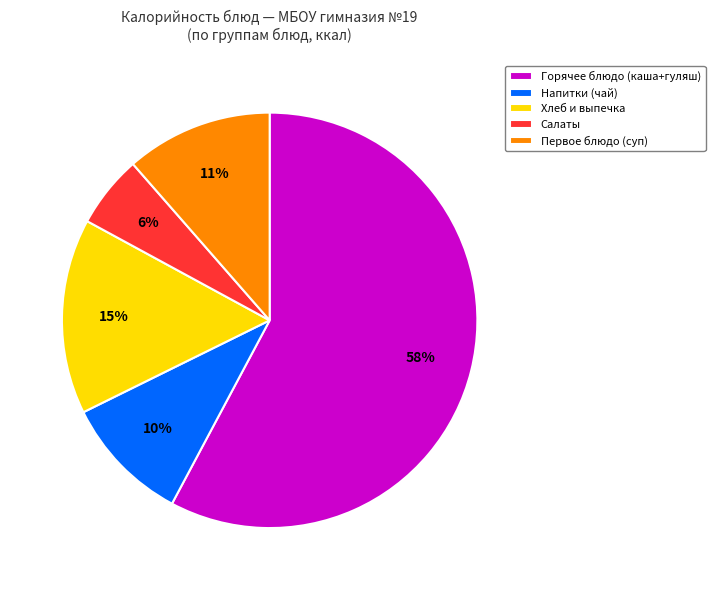

Which category has the smallest portion of the pie?

Салаты